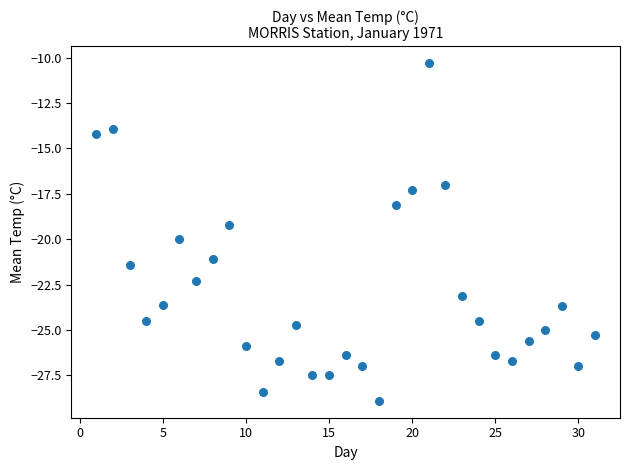

What is the range of X values (max minus min)?

30.0